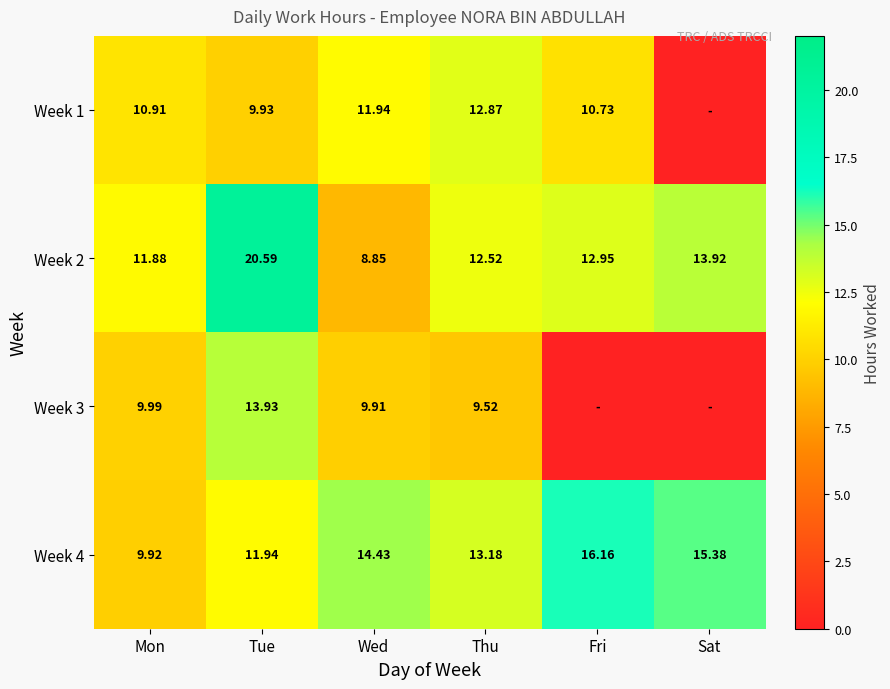

At how many categories does at least one series exceed 0?

6